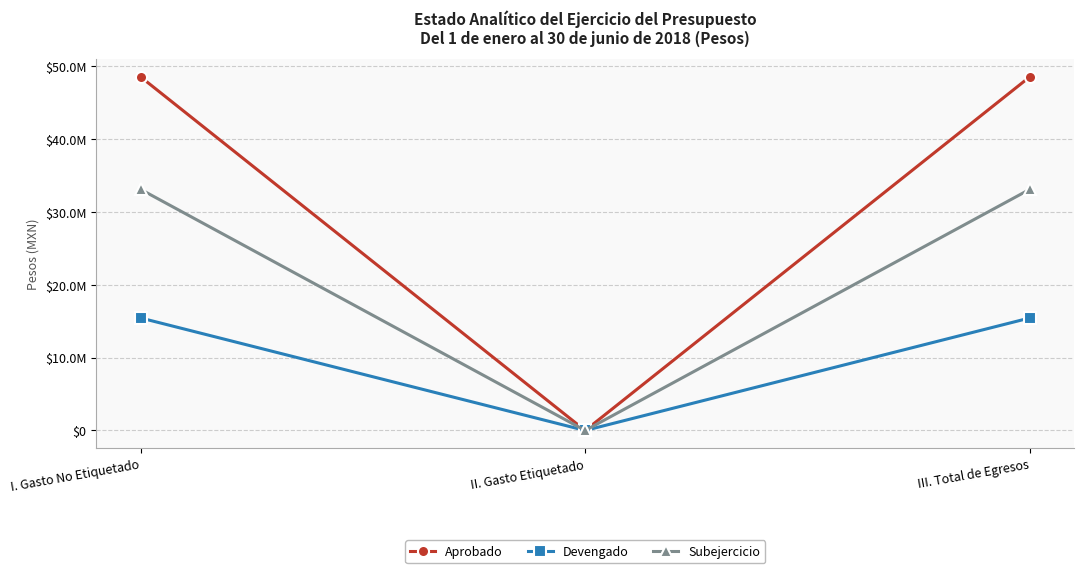

What are all the series names shown in the legend?

Aprobado, Devengado, Subejercicio